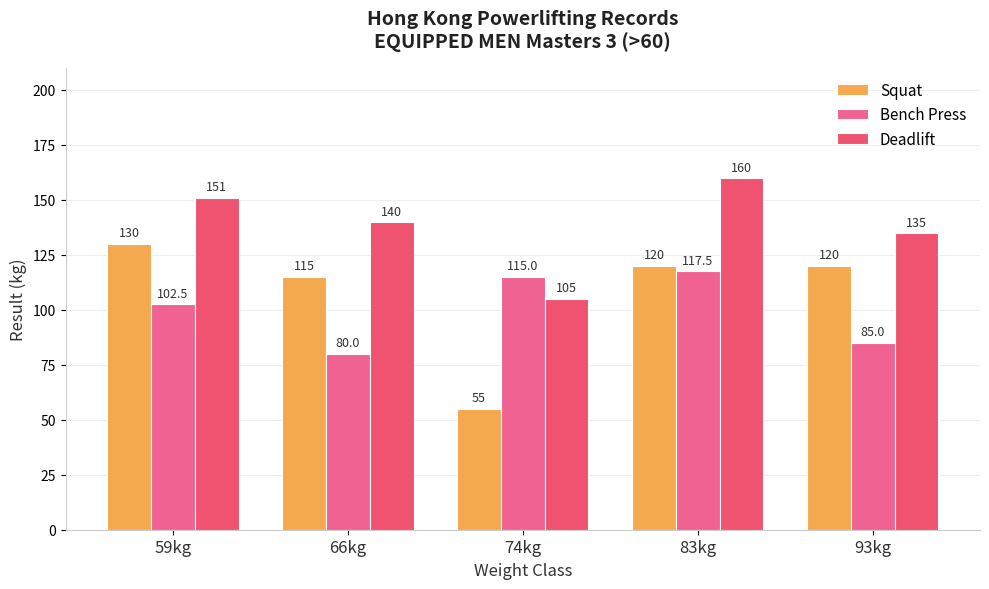

Reading left to right, list all the values displayed in this chart.

Squat: 130.0	115.0	55.0	120.0	120.0
Bench Press: 102.5	80.0	115.0	117.5	85.0
Deadlift: 151.0	140.0	105.0	160.0	135.0